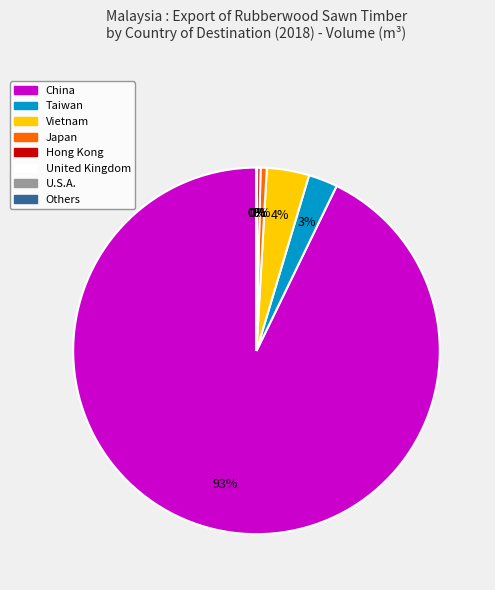

Is there any slice that represents more than half of the pie?

Yes